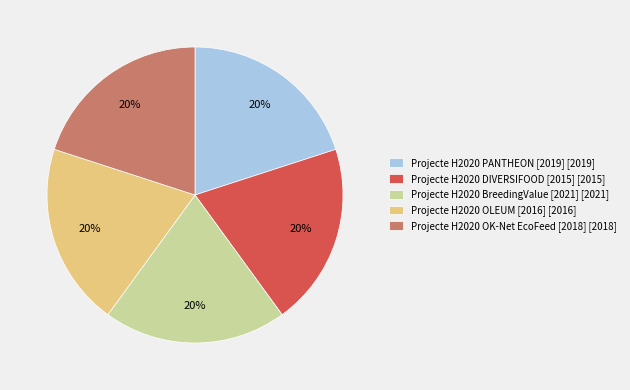

What is the ratio of the value at Projecte H2020 BreedingValue [2021] [2021] to the value at Projecte H2020 DIVERSIFOOD [2015] [2015]?

1.0